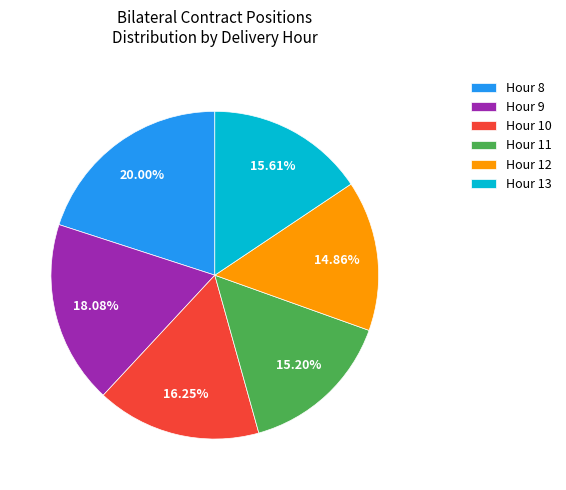

Does any single category account for the majority?

No